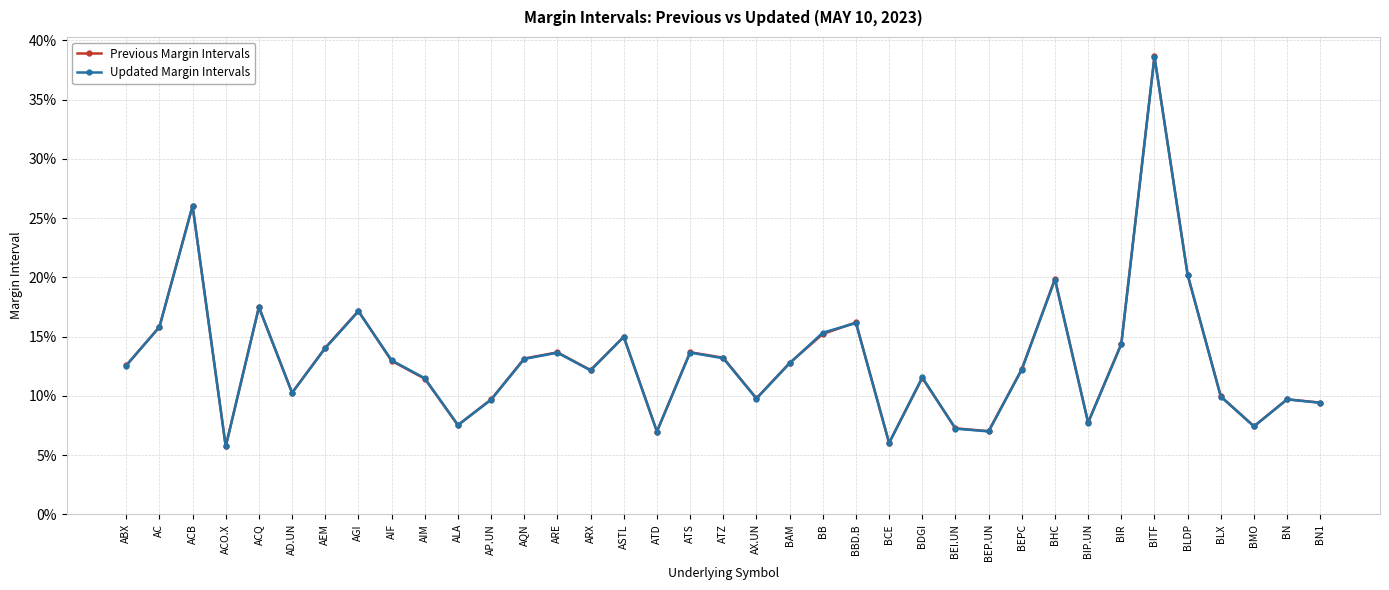

Where is the first local minimum for Updated Margin Intervals?

ACO.X